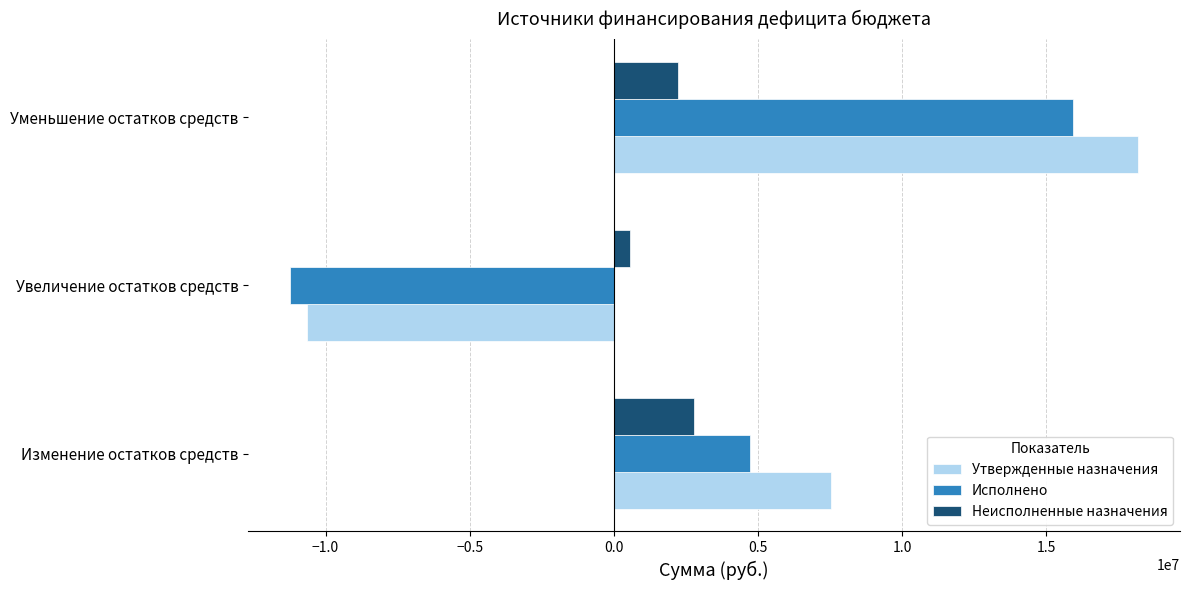

What is the difference between the Утвержденные назначения values at Изменение остатков средств and Уменьшение остатков средств?

10652635.0